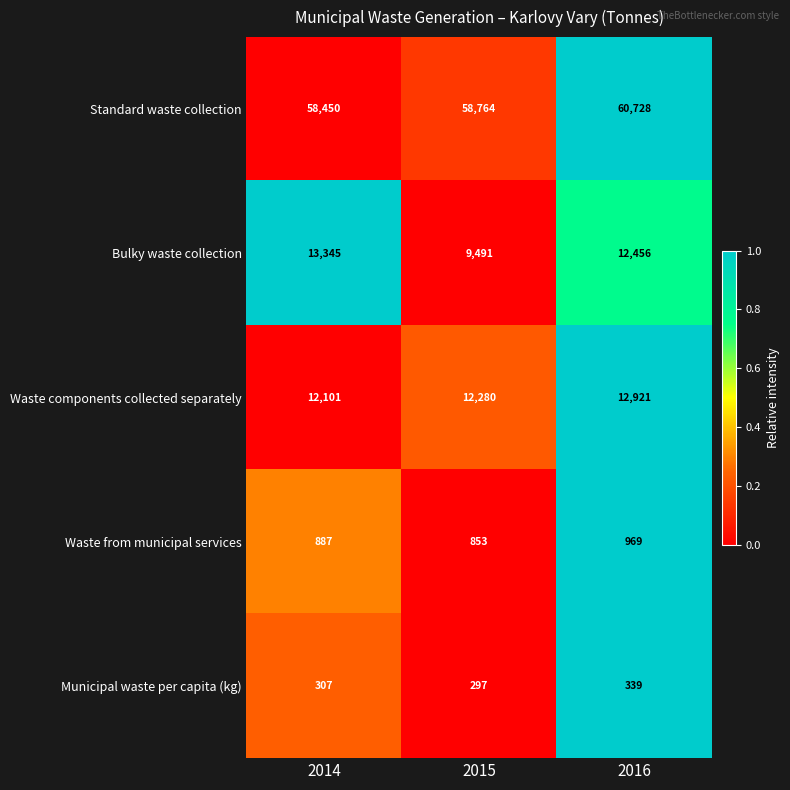

Where is Waste from municipal services nearest to the value 911?

2014